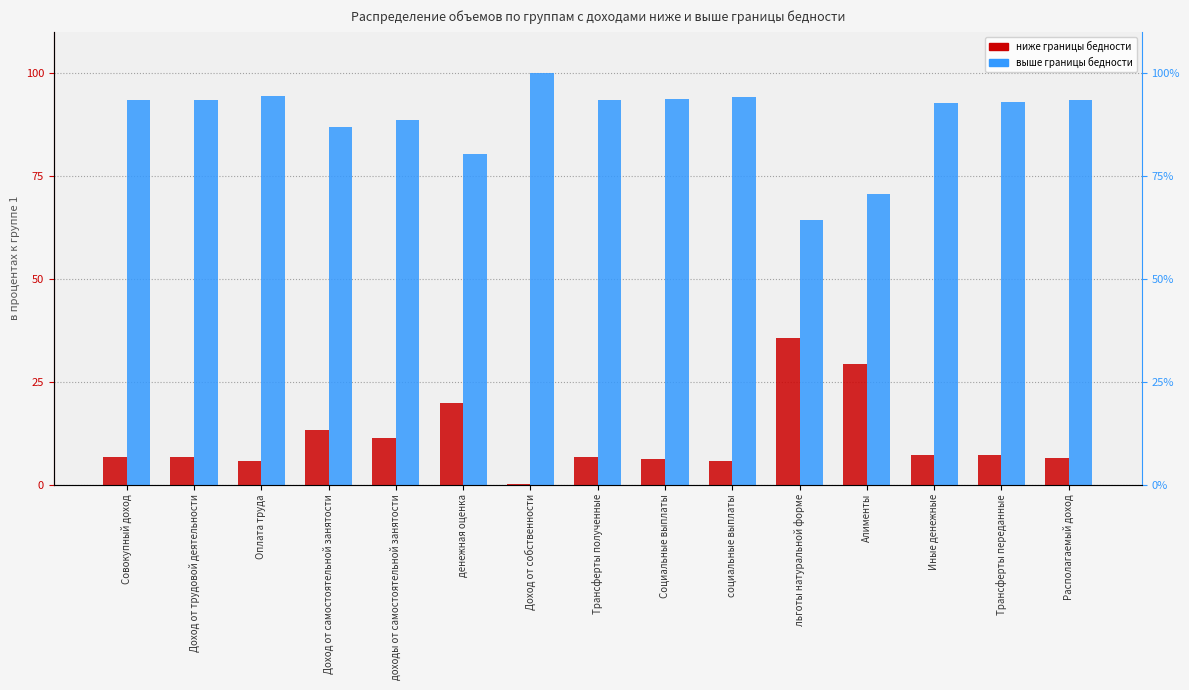

Read the выше границы бедности value at Трансферты полученные.

93.4